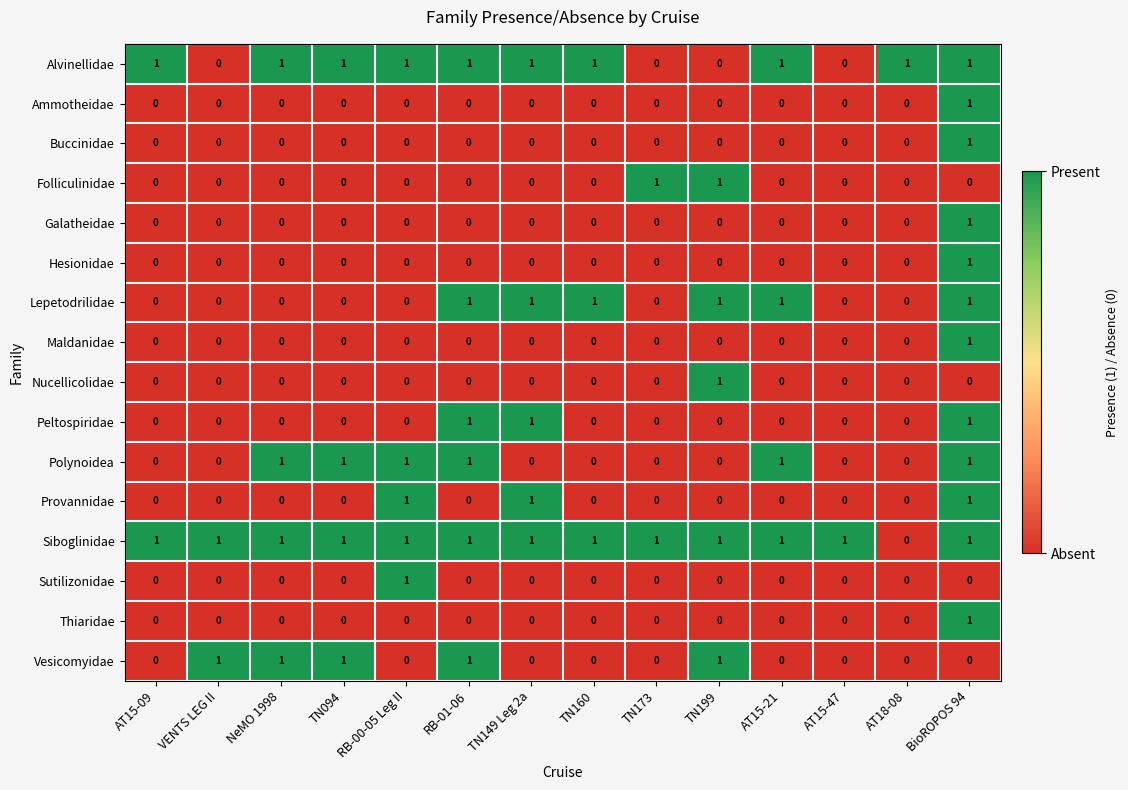

The value of Provannidae at NeMO 1998 is 1. True or false?

False